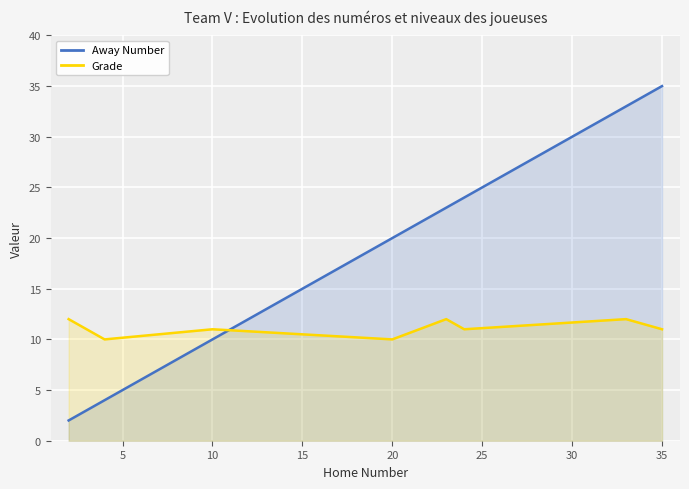

At which category is the sum across all series the highest?

35